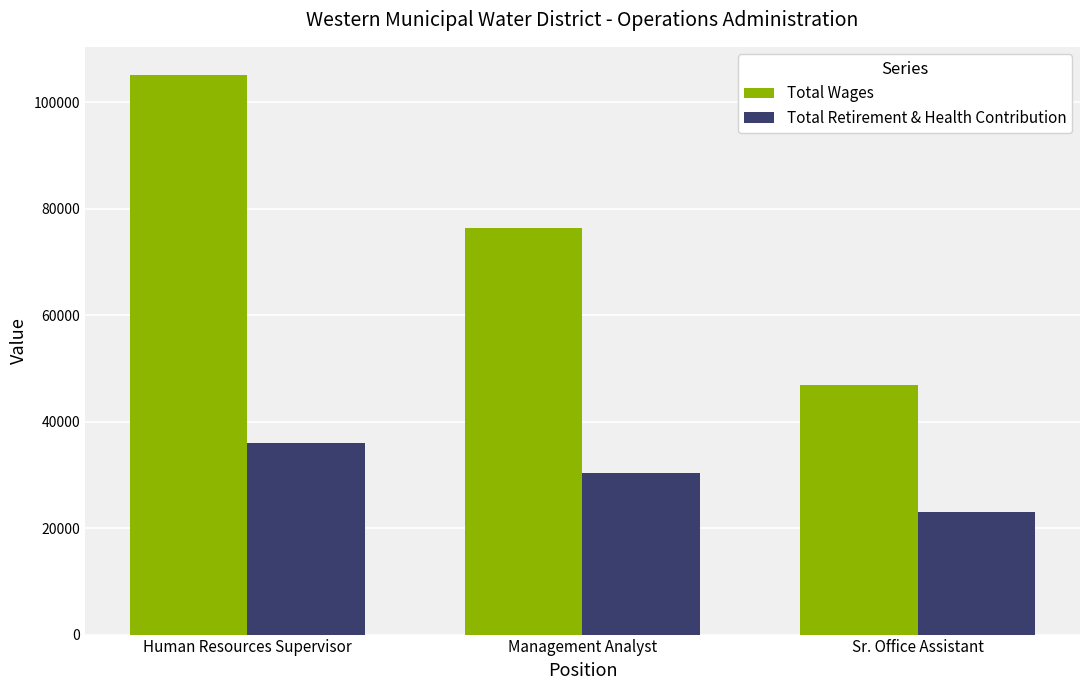

At which category does the chart reach its peak across all series?

Human Resources Supervisor